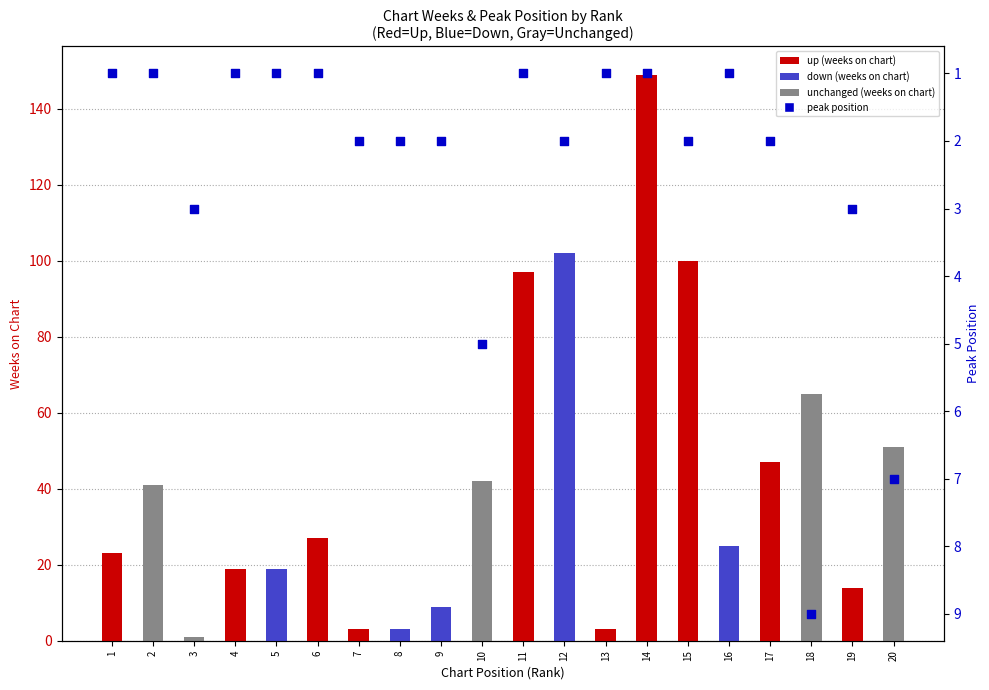

What is the ratio of the value at 9 to the value at 17?

1.0